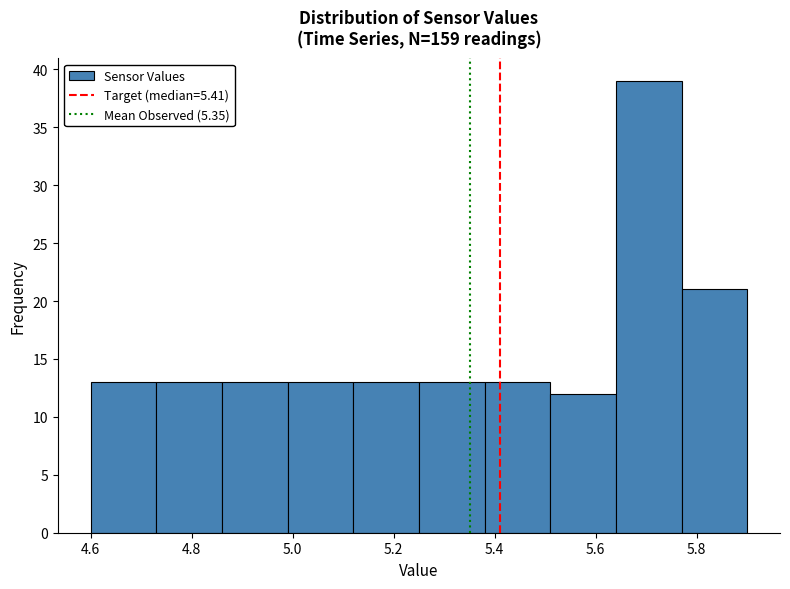

What is the height of the bar covering 5.51 to 5.64 on the x-axis? Neither the bar edges nor the heights are printed on the chart, so give them approximately, as read against the axes.

12